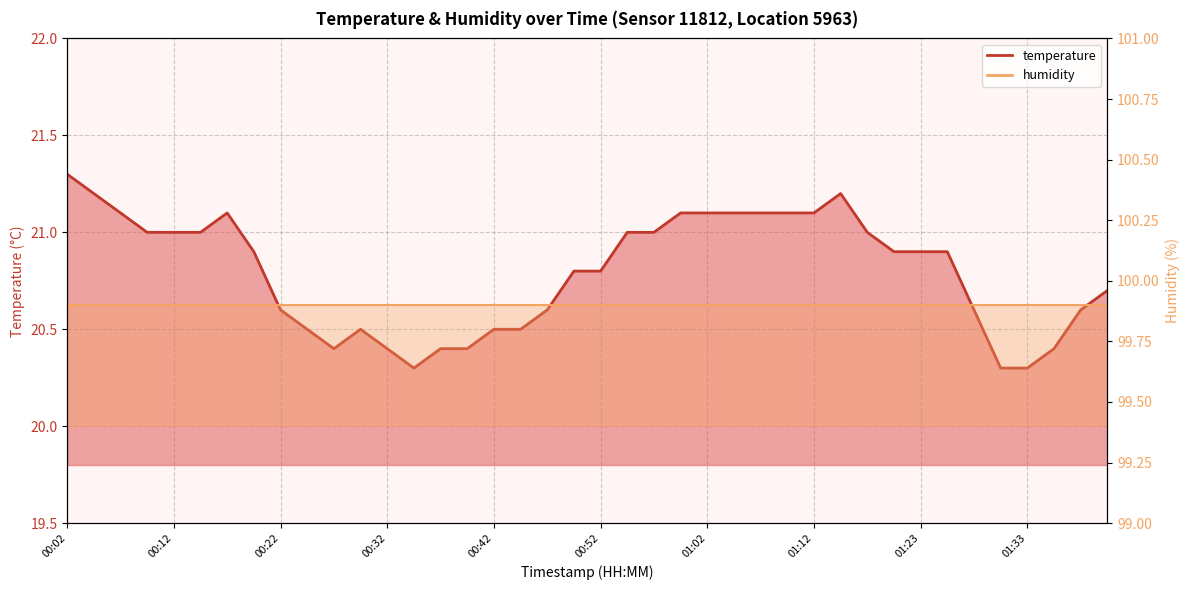

Reading left to right, extract all data points from this chart.

00:02=21.3	00:04=21.2	00:07=21.1	00:09=21.0	00:12=21.0	00:14=21.0	00:17=21.1	00:19=20.9	00:22=20.6	00:24=20.5	00:27=20.4	00:29=20.5	00:32=20.4	00:34=20.3	00:37=20.4	00:39=20.4	00:42=20.5	00:44=20.5	00:47=20.6	00:49=20.8	00:52=20.8	00:54=21.0	00:57=21.0	00:59=21.1	01:02=21.1	01:04=21.1	01:07=21.1	01:10=21.1	01:12=21.1	01:15=21.2	01:17=21.0	01:20=20.9	01:23=20.9	01:25=20.9	01:28=20.6	01:30=20.3	01:33=20.3	01:36=20.4	01:38=20.6	01:41=20.7